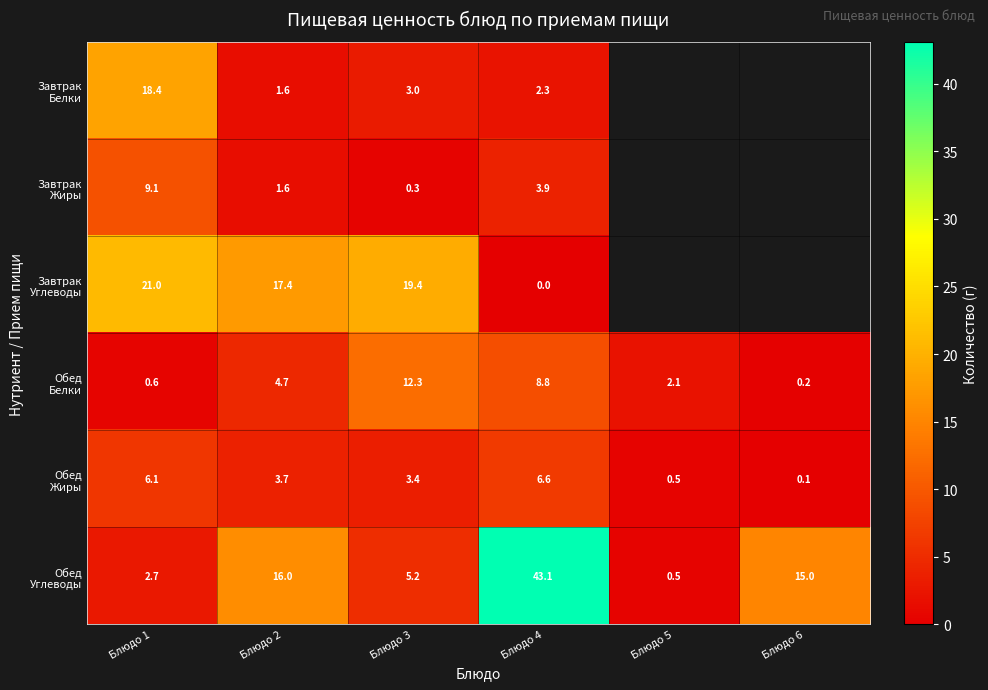

True or false: Завтрак Белки has a value of 1.6 at Блюдо 3.

False